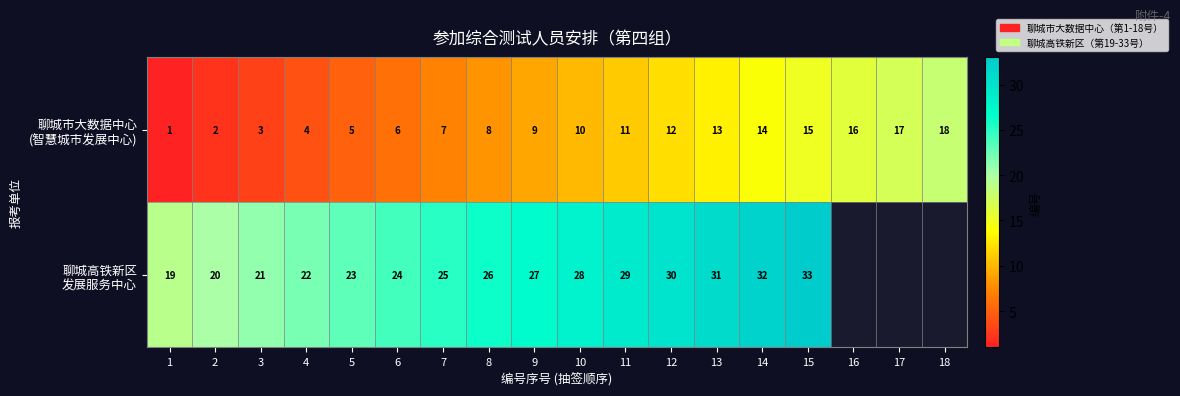

What is the difference between the highest and lowest values at 14?

18